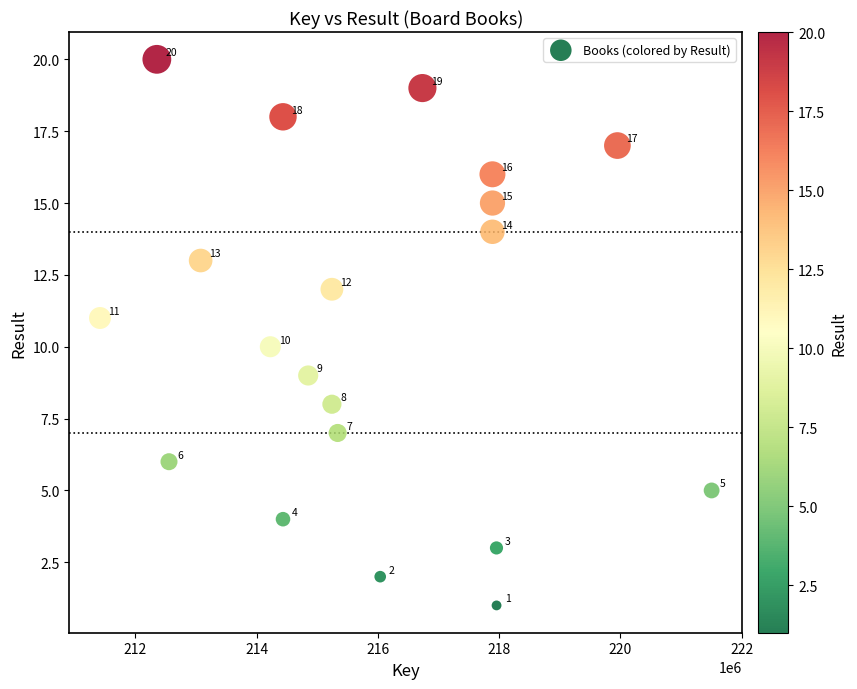

What is the range of Y values (max minus min)?

19